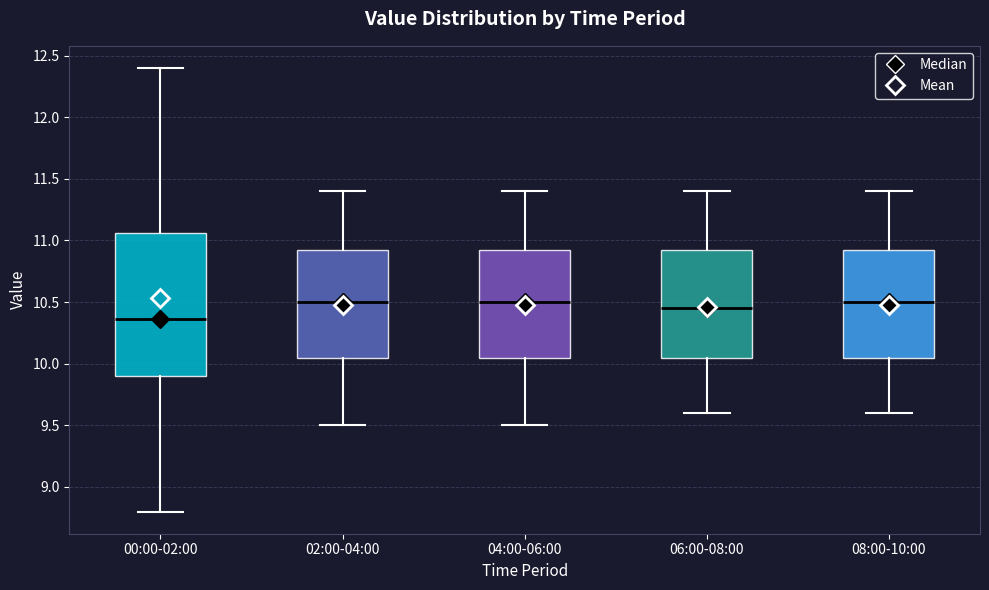

Reading left to right, read every box against the y-axis: the position of its median line, the range the box covers, and the ends of its whiskers. The values are not printed on the chart, so give them approximately, as read against the axis.

00:00-02:00: median 10.35, box 9.90 to 11.05, whiskers 8.80 to 12.40
02:00-04:00: median 10.50, box 10.05 to 10.95, whiskers 9.50 to 11.40
04:00-06:00: median 10.50, box 10.05 to 10.95, whiskers 9.50 to 11.40
06:00-08:00: median 10.45, box 10.05 to 10.95, whiskers 9.60 to 11.40
08:00-10:00: median 10.50, box 10.05 to 10.95, whiskers 9.60 to 11.40